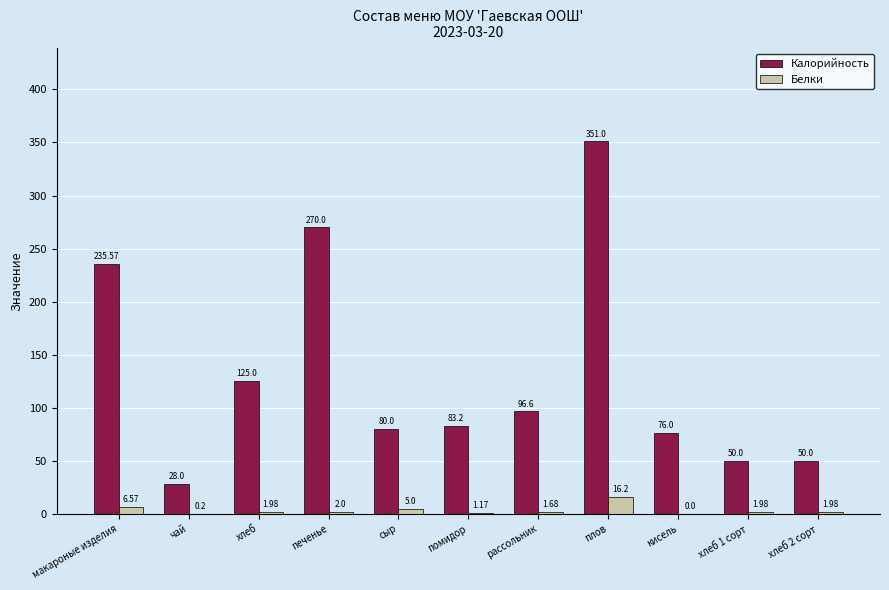

What are all the series names shown in the legend?

Калорийность, Белки